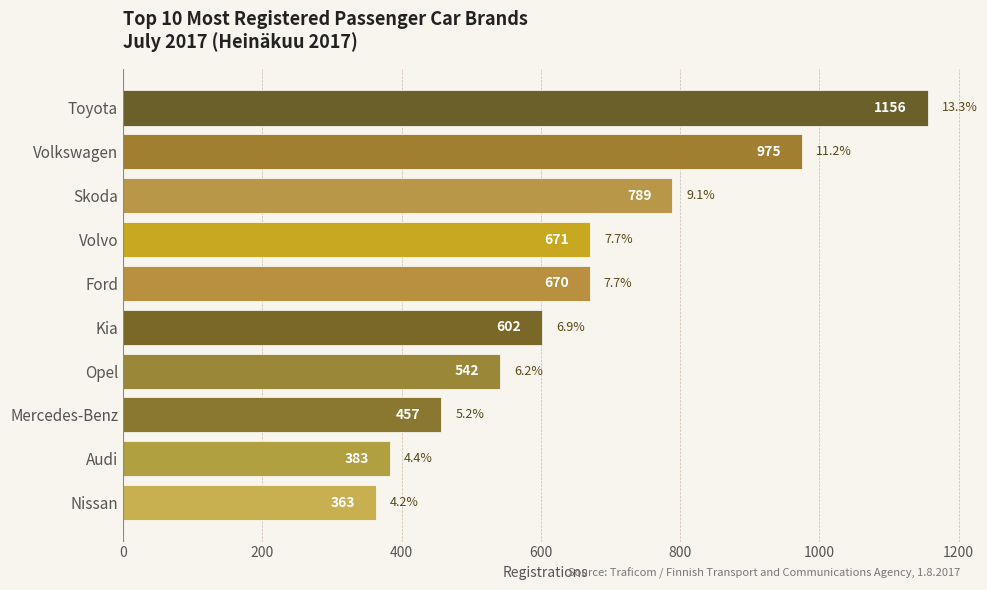

Reading top to bottom, what are all the values shown in this chart?

1156	975	789	671	670	602	542	457	383	363